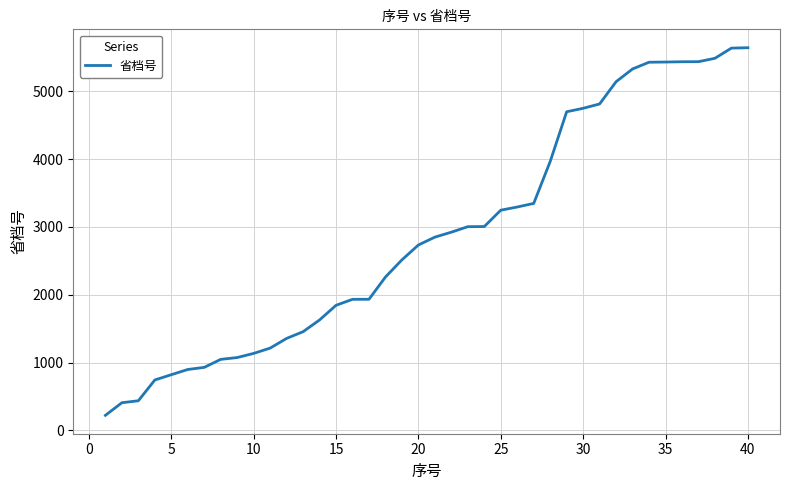

What is the difference between the maximum and minimum values?

5419